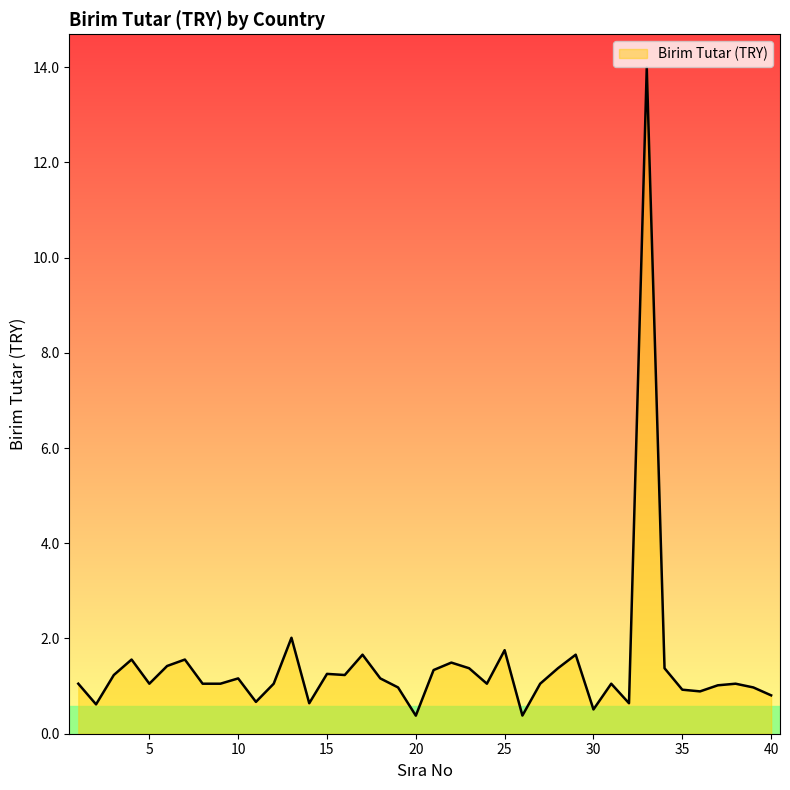

What is the maximum value shown in the chart?

14.0